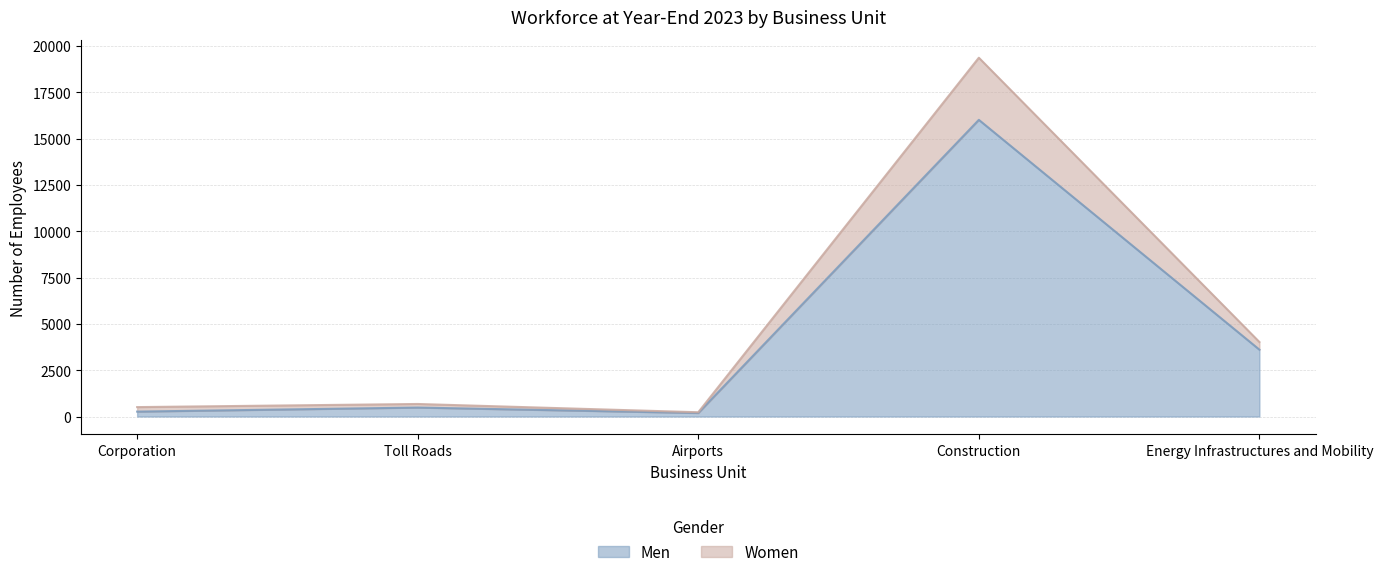

At which label does Women reach its minimum?

Airports